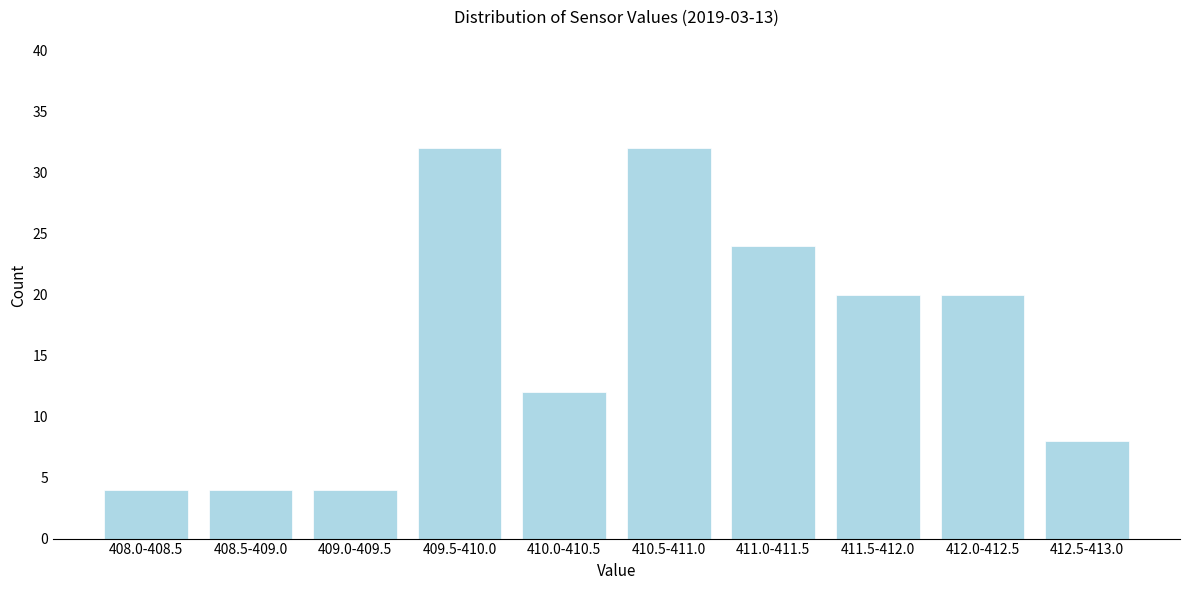

Reading left to right, list all the values displayed in this chart.

408.0-408.5=4	408.5-409.0=4	409.0-409.5=4	409.5-410.0=32	410.0-410.5=12	410.5-411.0=32	411.0-411.5=24	411.5-412.0=20	412.0-412.5=20	412.5-413.0=8